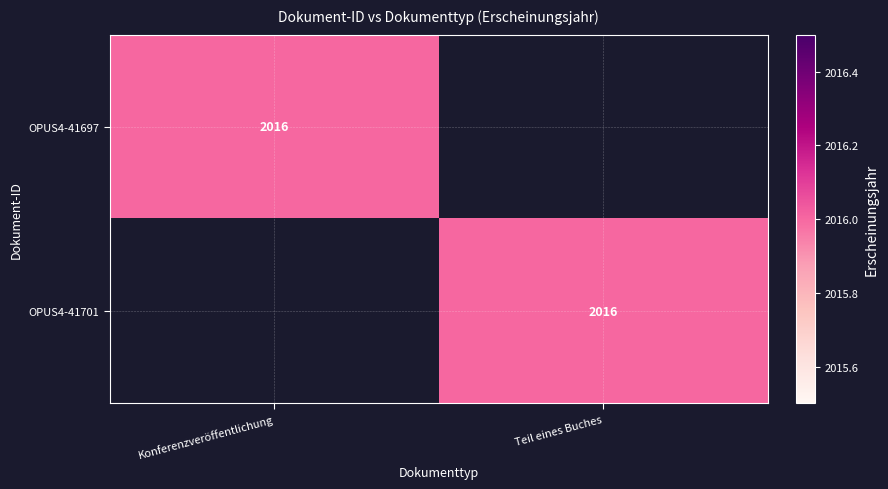

How many data points does each series have?

2